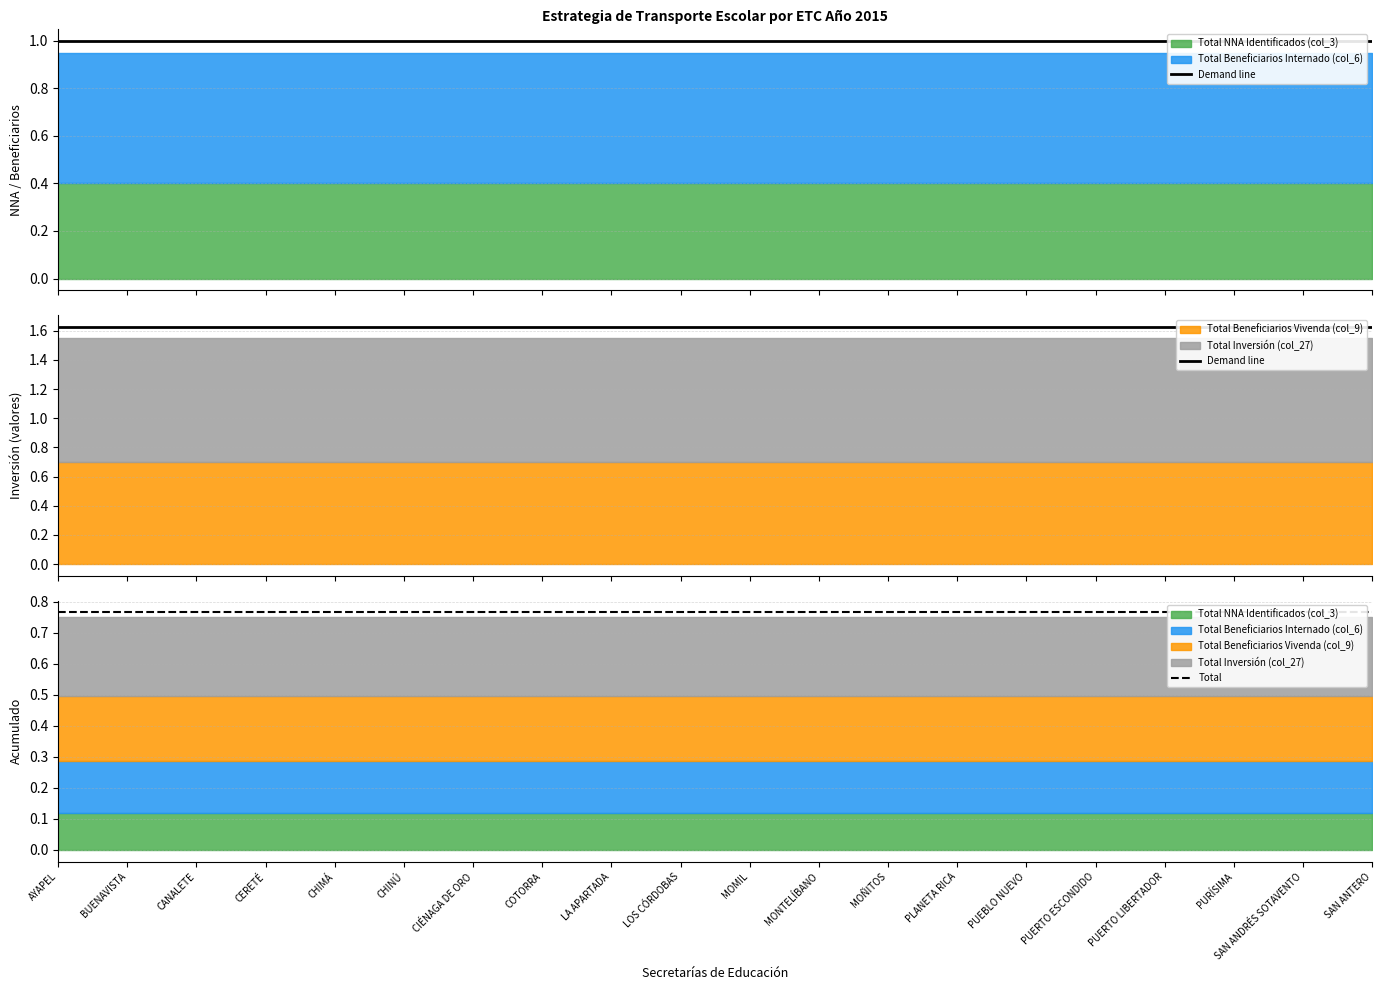

At which label is Total closest to 0?

AYAPEL